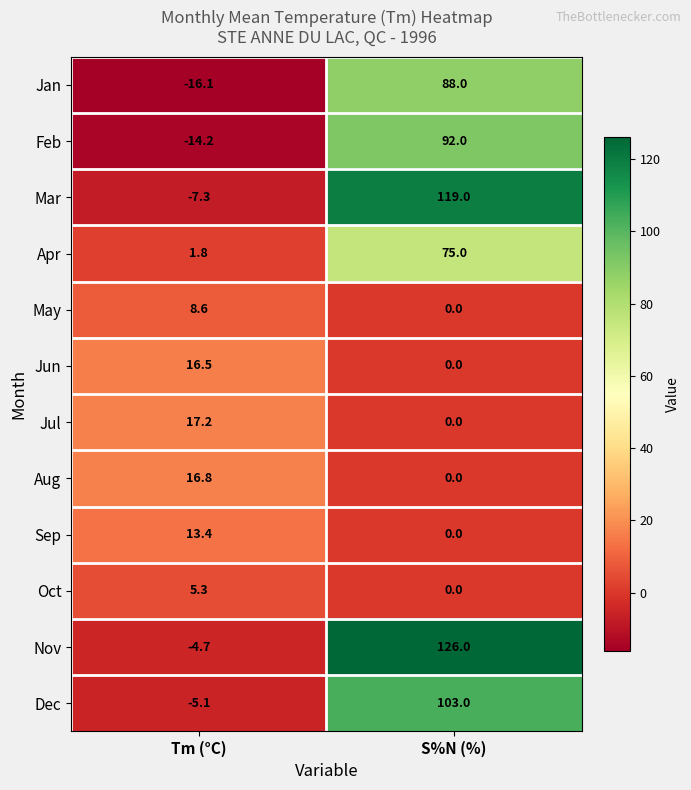

How many categories are shown in the chart?

2